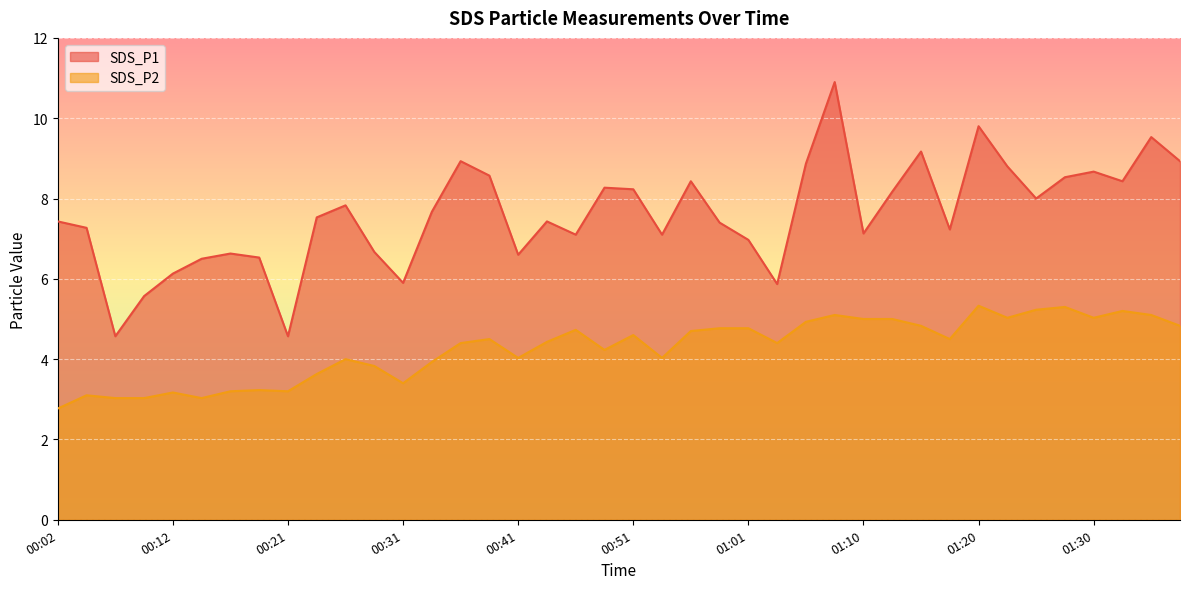

True or false: SDS_P1 has more than 2 points higher than both neighbors.

True